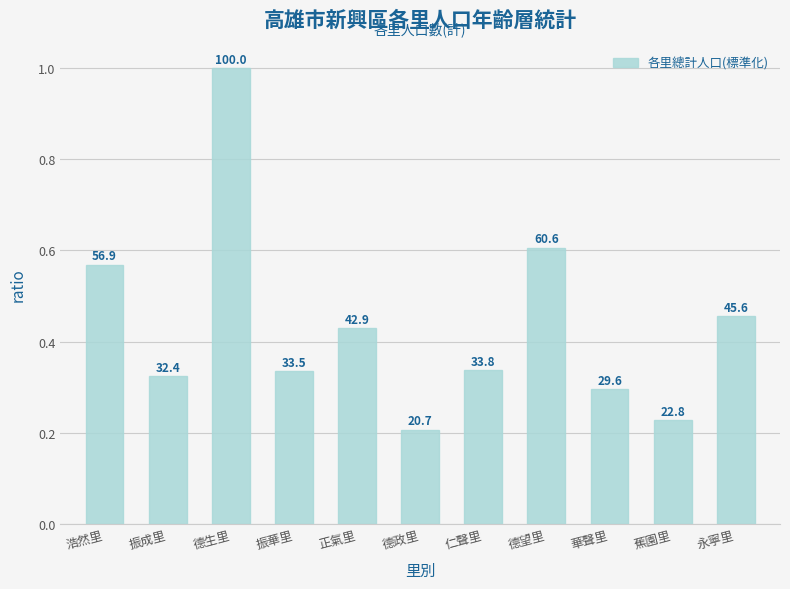

Which label corresponds to the smallest value in the chart?

德政里